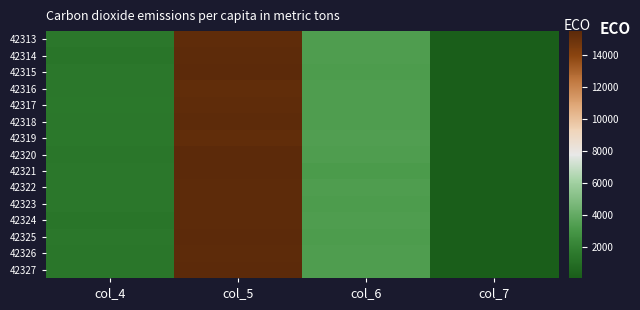

Reading left to right, extract all data points from this chart.

42313: col_4=1465	col_5=15375	col_6=3364	col_7=79
42314: col_4=1379	col_5=15420	col_6=3376	col_7=85
42315: col_4=1472	col_5=15496	col_6=3290	col_7=56
42316: col_4=1475	col_5=15328	col_6=3359	col_7=58
42317: col_4=1506	col_5=15371	col_6=3348	col_7=63
42318: col_4=1472	col_5=15405	col_6=3358	col_7=64
42319: col_4=1535	col_5=15286	col_6=3394	col_7=75
42320: col_4=1425	col_5=15468	col_6=3361	col_7=55
42321: col_4=1449	col_5=15517	col_6=3224	col_7=74
42322: col_4=1494	col_5=15428	col_6=3336	col_7=67
42323: col_4=1495	col_5=15413	col_6=3293	col_7=77
42324: col_4=1379	col_5=15445	col_6=3371	col_7=78
42325: col_4=1457	col_5=15462	col_6=3292	col_7=59
42326: col_4=1439	col_5=15438	col_6=3361	col_7=80
42327: col_4=1429	col_5=15458	col_6=3323	col_7=72